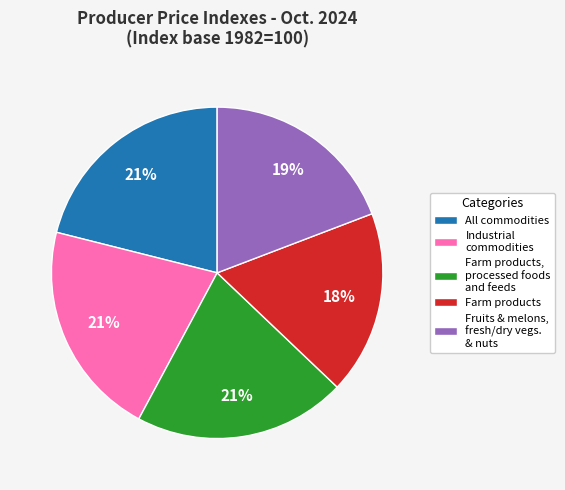

What is the smallest slice in the pie chart?

Farm products